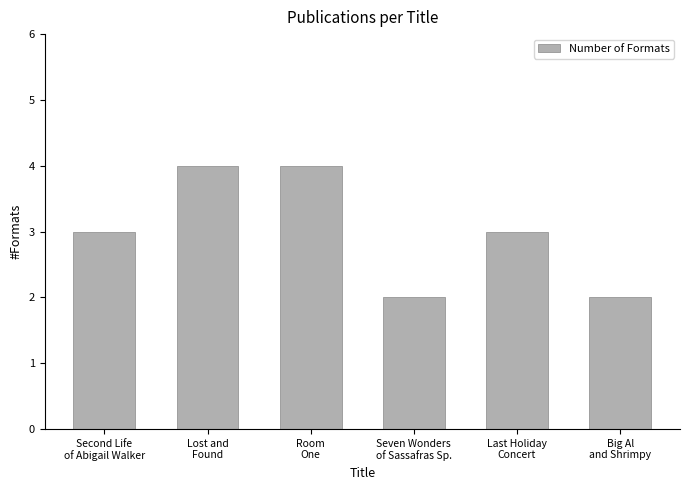

What is the difference between the second highest and minimum values?

2